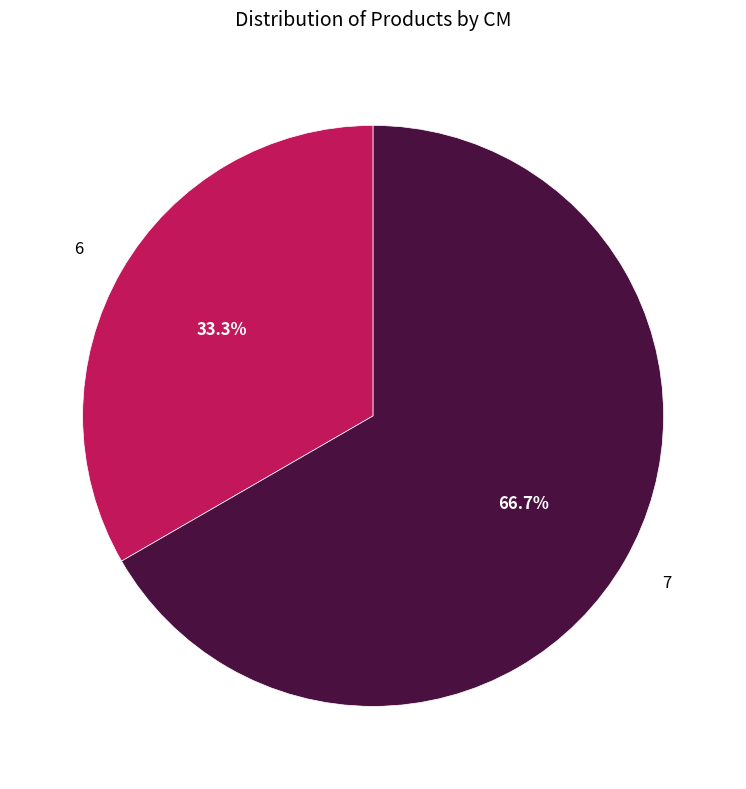

To the nearest percent, what is the difference between the largest and smallest slice percentages?

33%